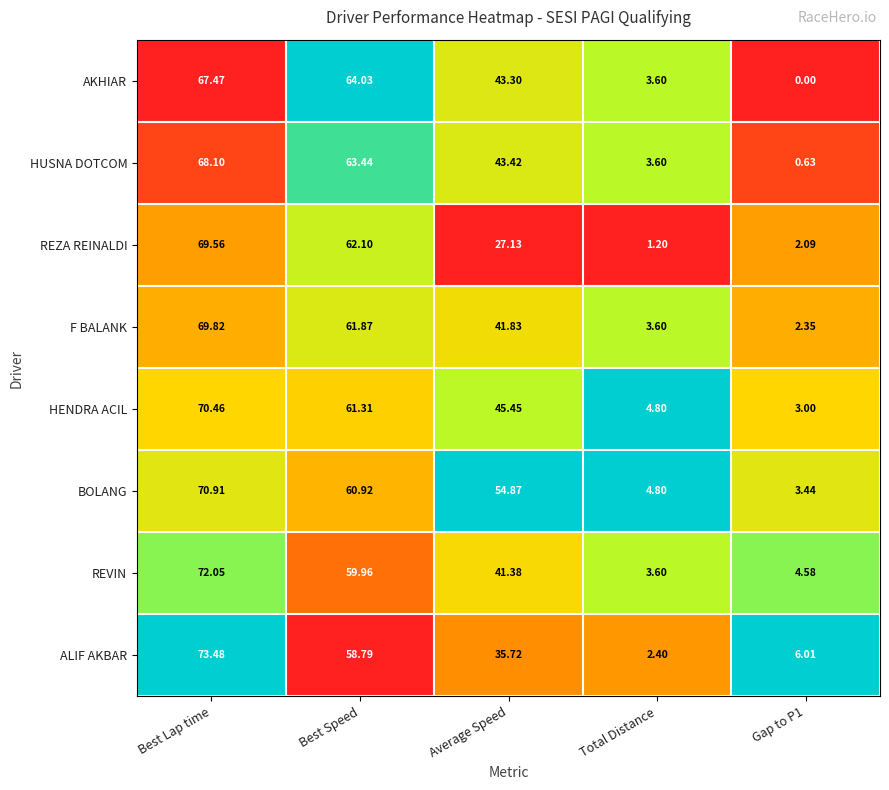

At which category is the sum across all series the highest?

Best Lap time